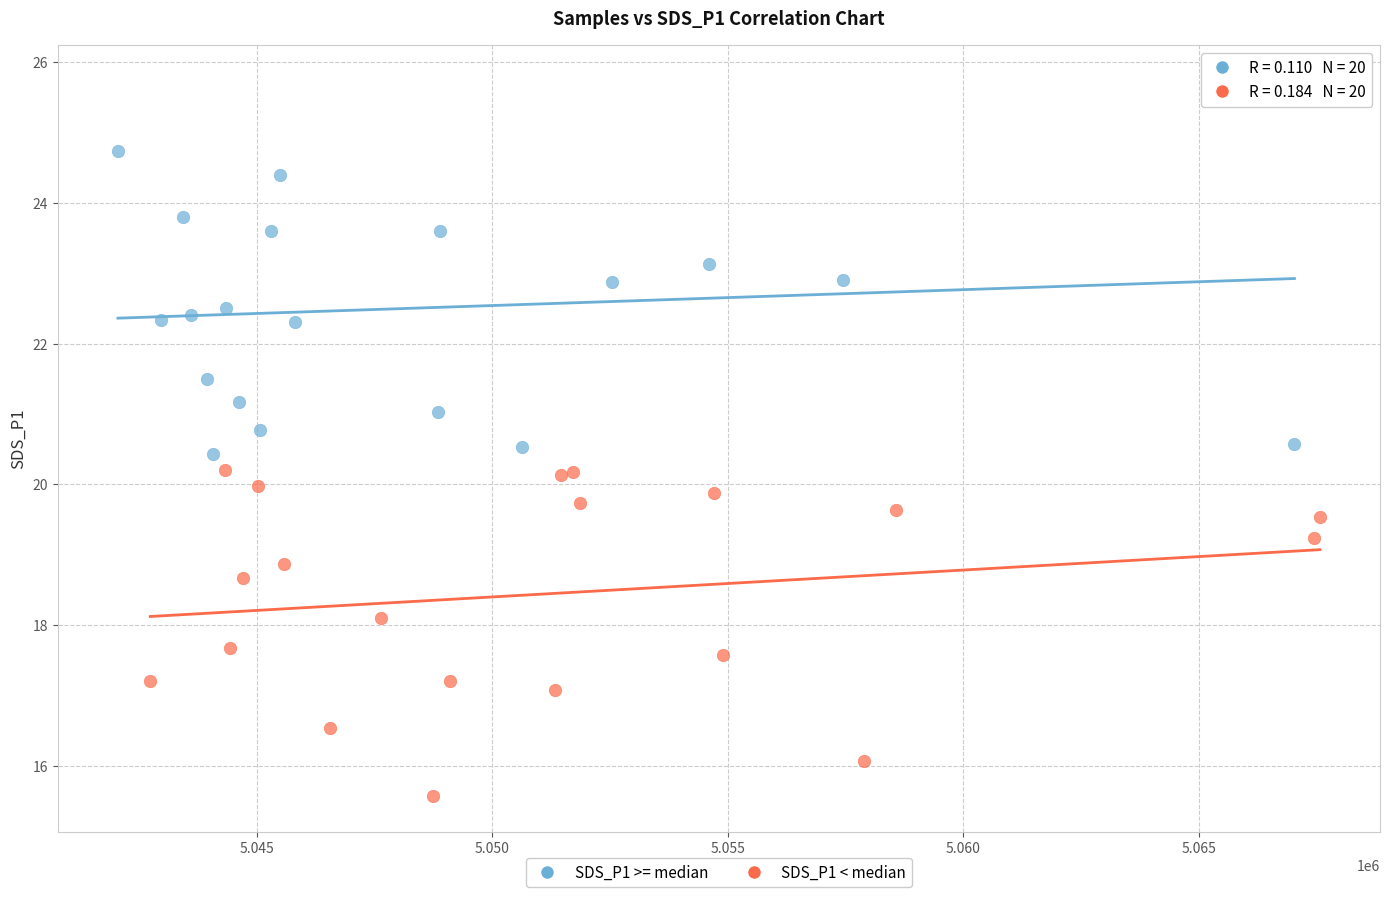

Which series has the largest Y range (max minus min)?

SDS_P1 >= median